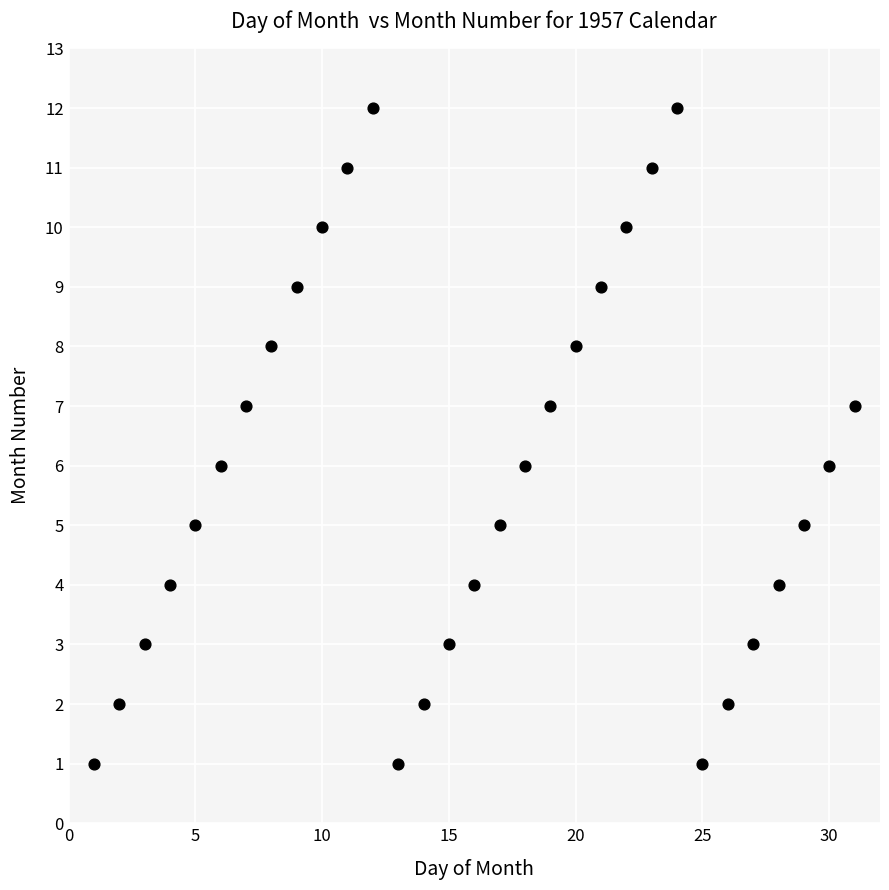

What is the range of Y values (max minus min)?

11